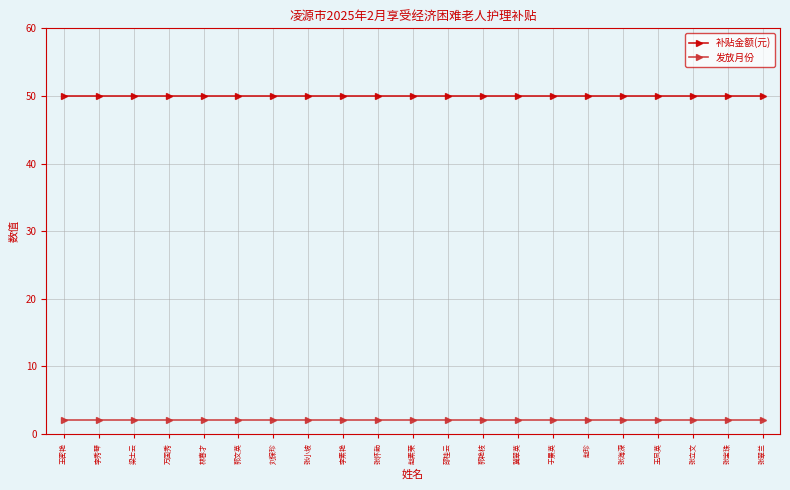

True or false: 发放月份 and 补贴金额(元) intersect in this chart.

False